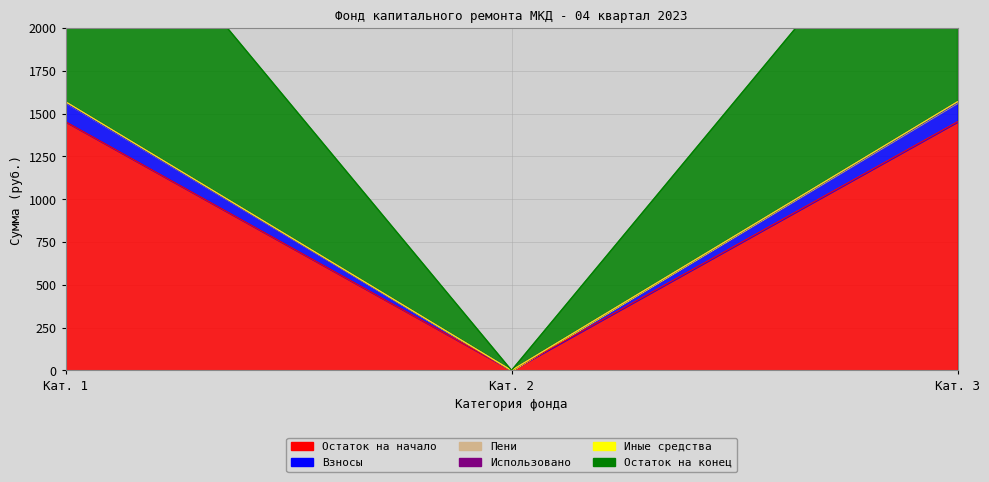

How many data points in Взносы are above 1452?

2